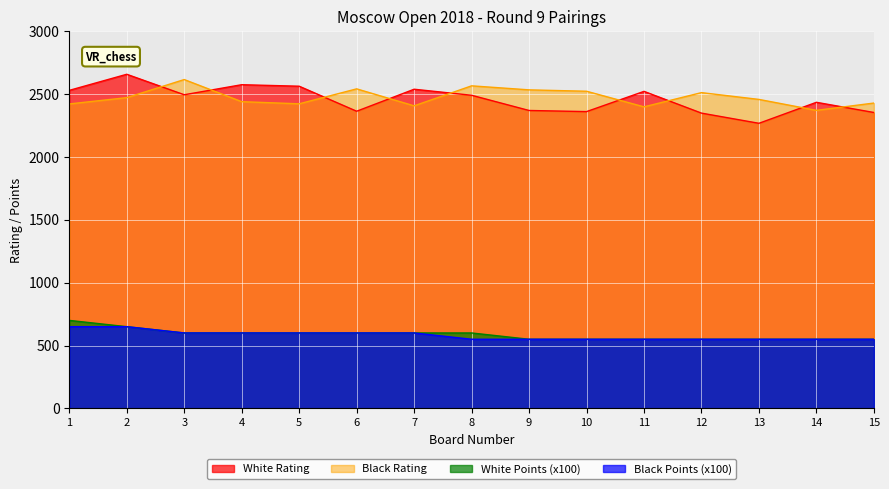

At which category is the sum across all series the highest?

2